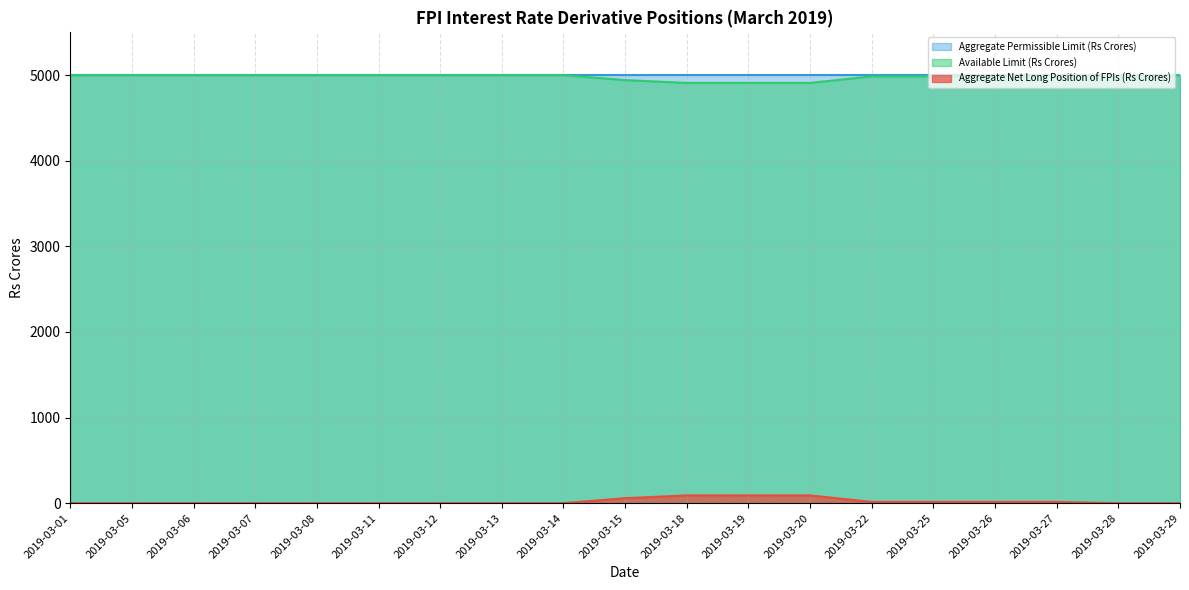

Where is Available Limit (Rs Crores) nearest to the value 4954?

2019-03-15